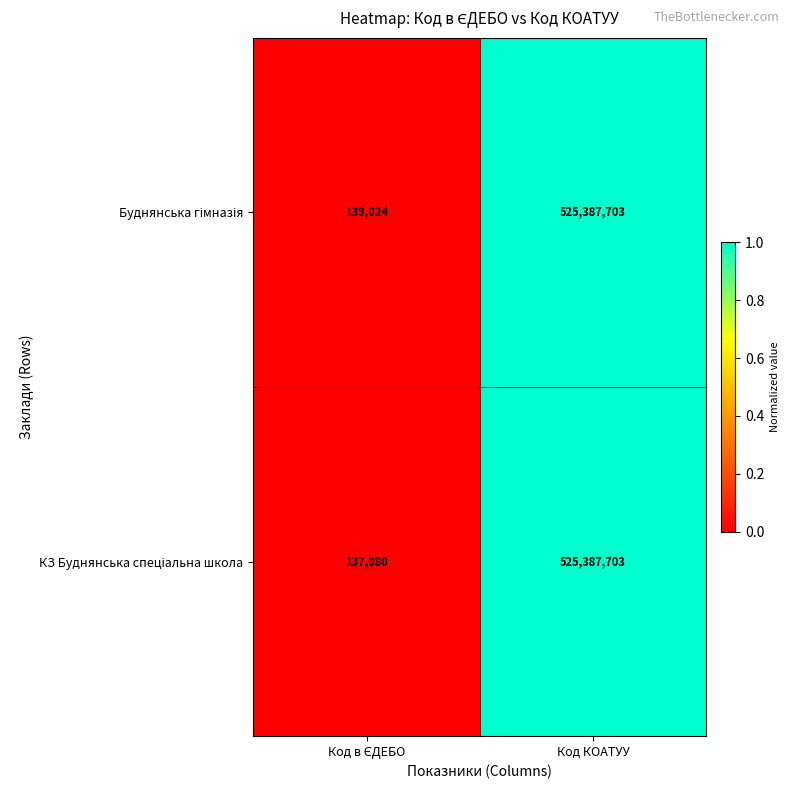

How many distinct data groups are displayed?

2